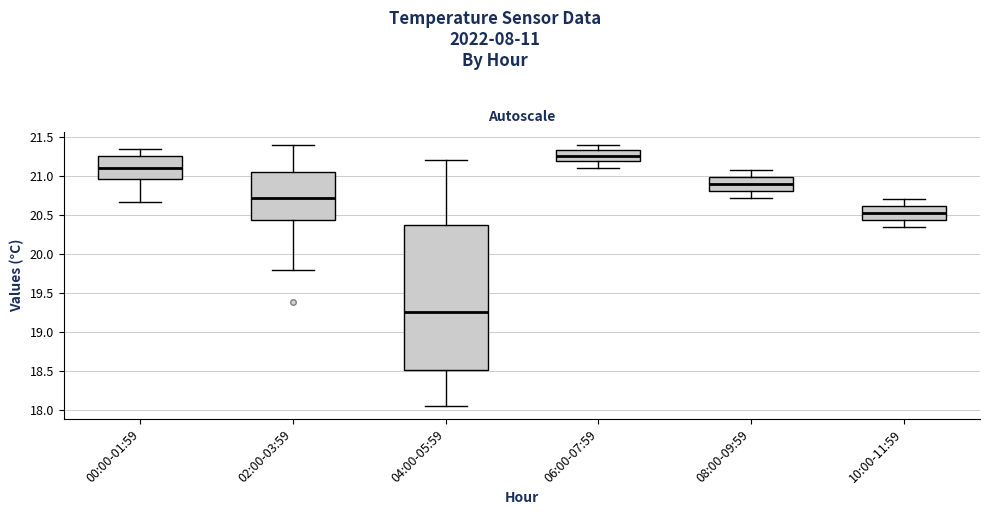

Which box has the highest median line?

06:00-07:59